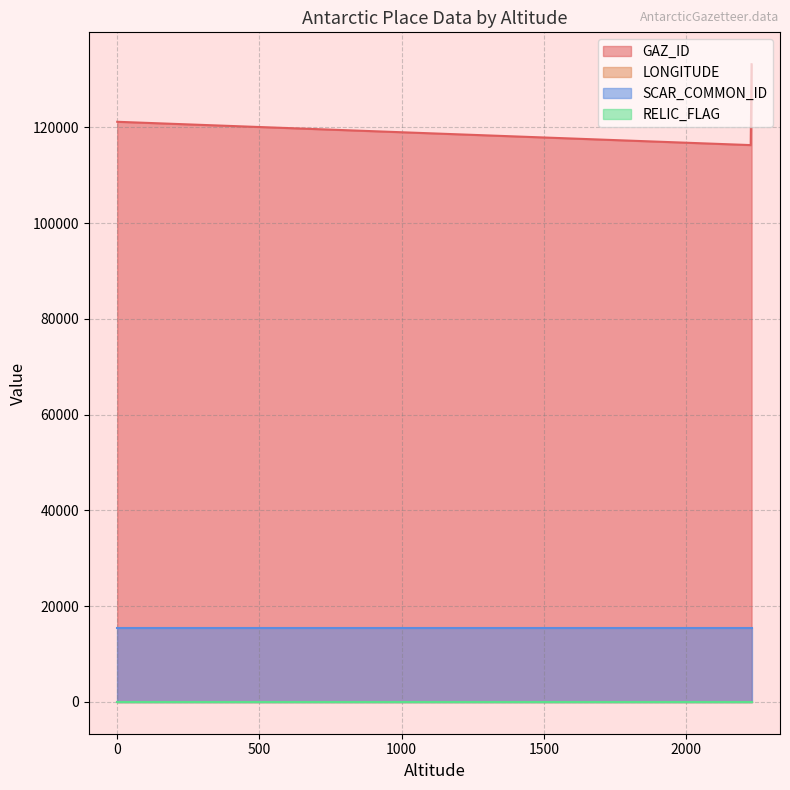

What is the maximum value for SCAR_COMMON_ID?

15377.0